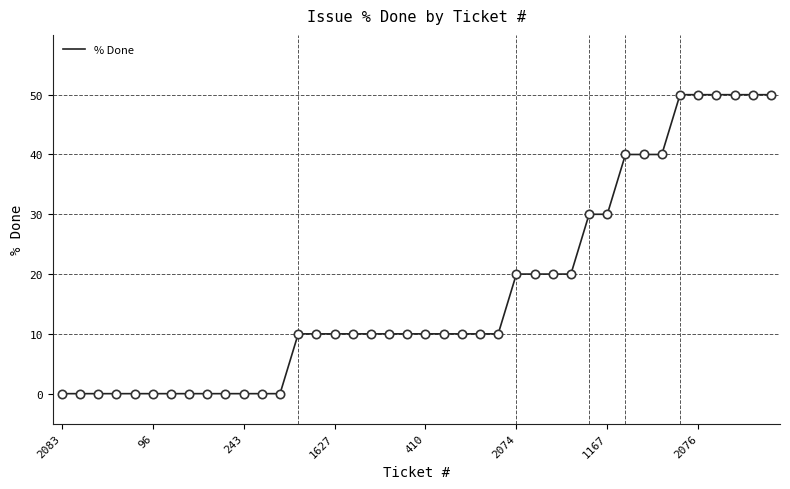

What is the maximum value shown in the chart?

50